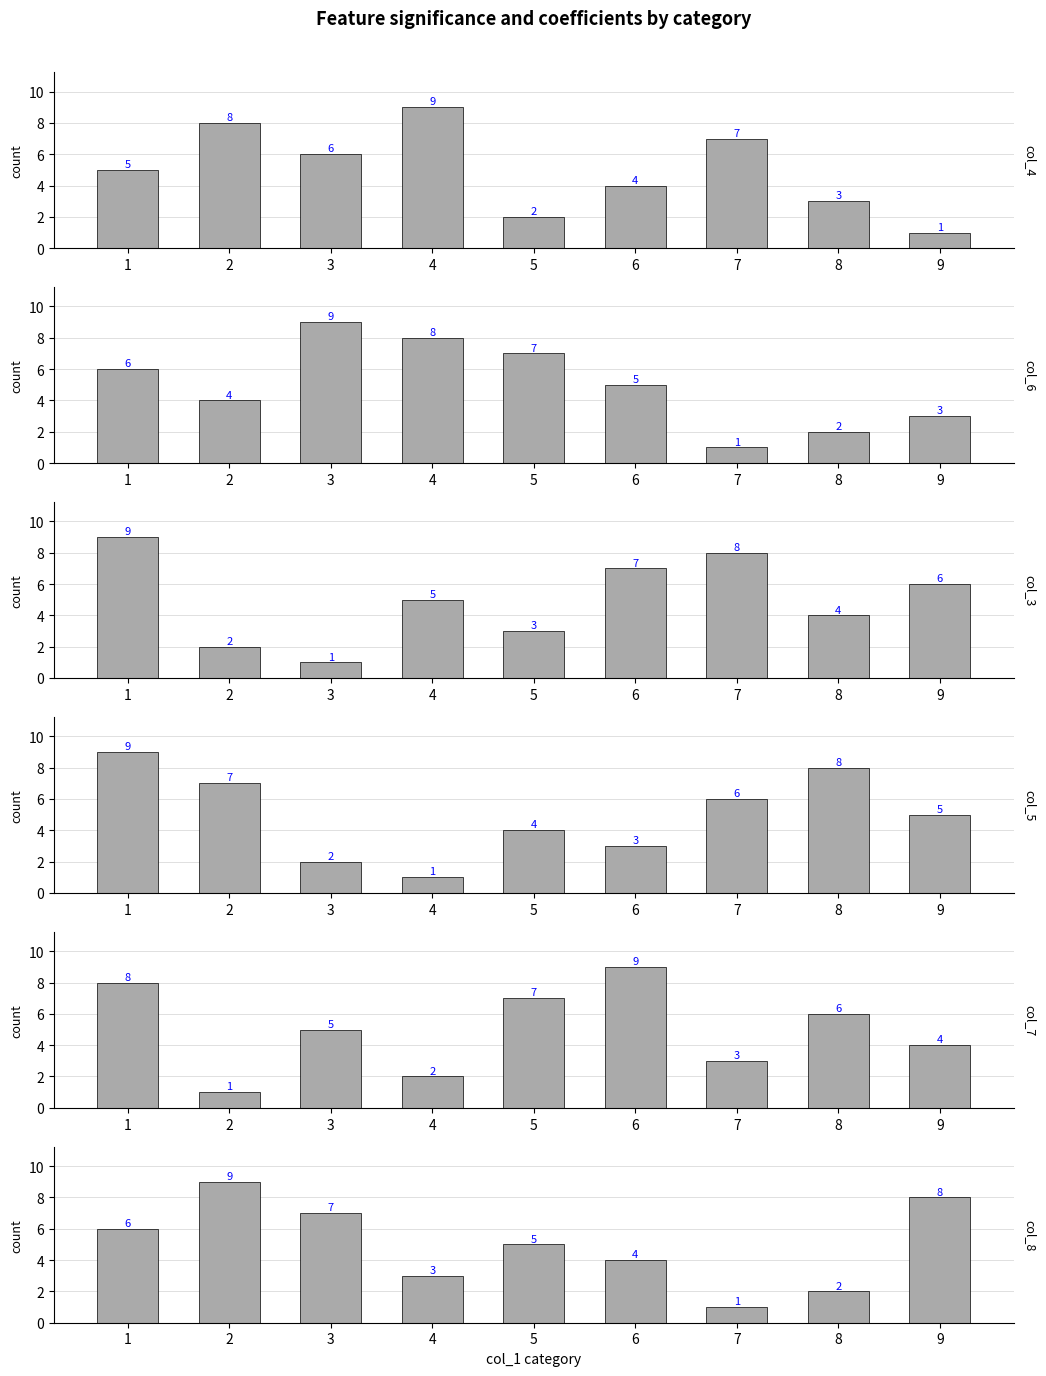

What is the sum of all col_5 values?

45